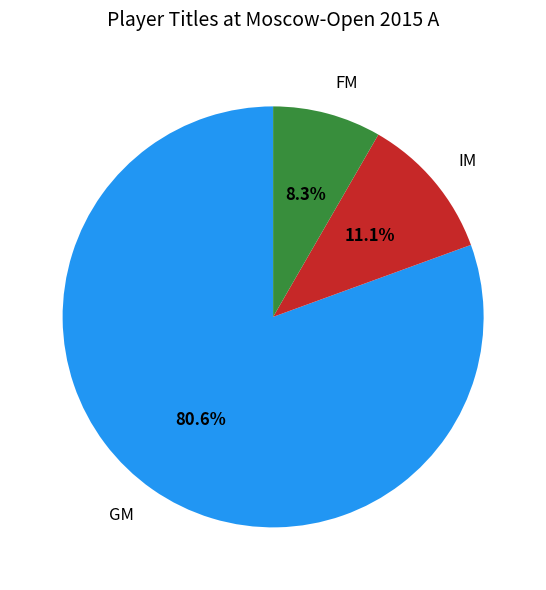

Is the sum of IM and GM greater than half?

Yes